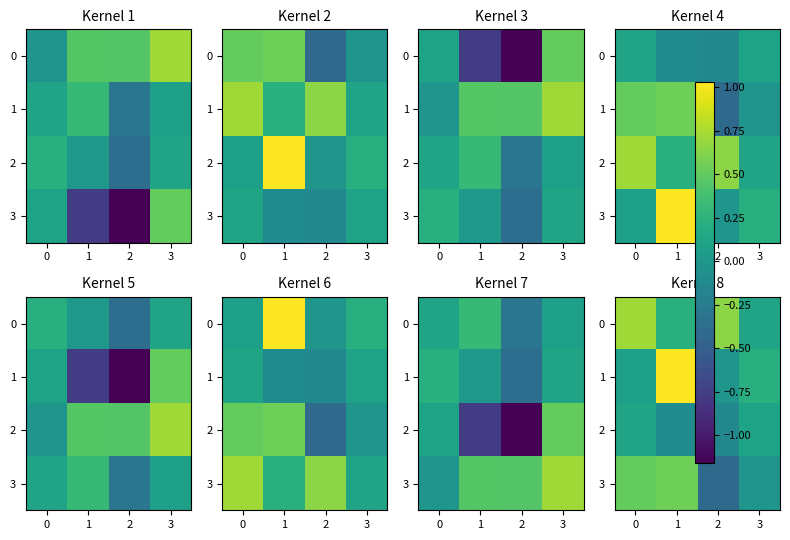

The 1 series shows 0.1 at 0. True or false?

True